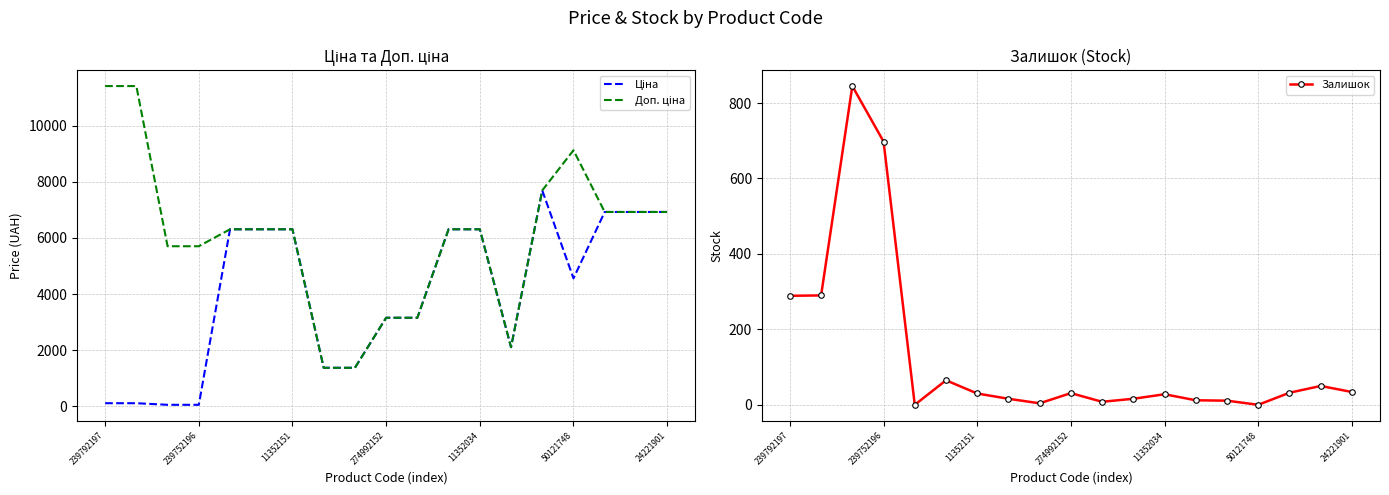

True or false: Залишок has a value of 299 at 50121748.

False